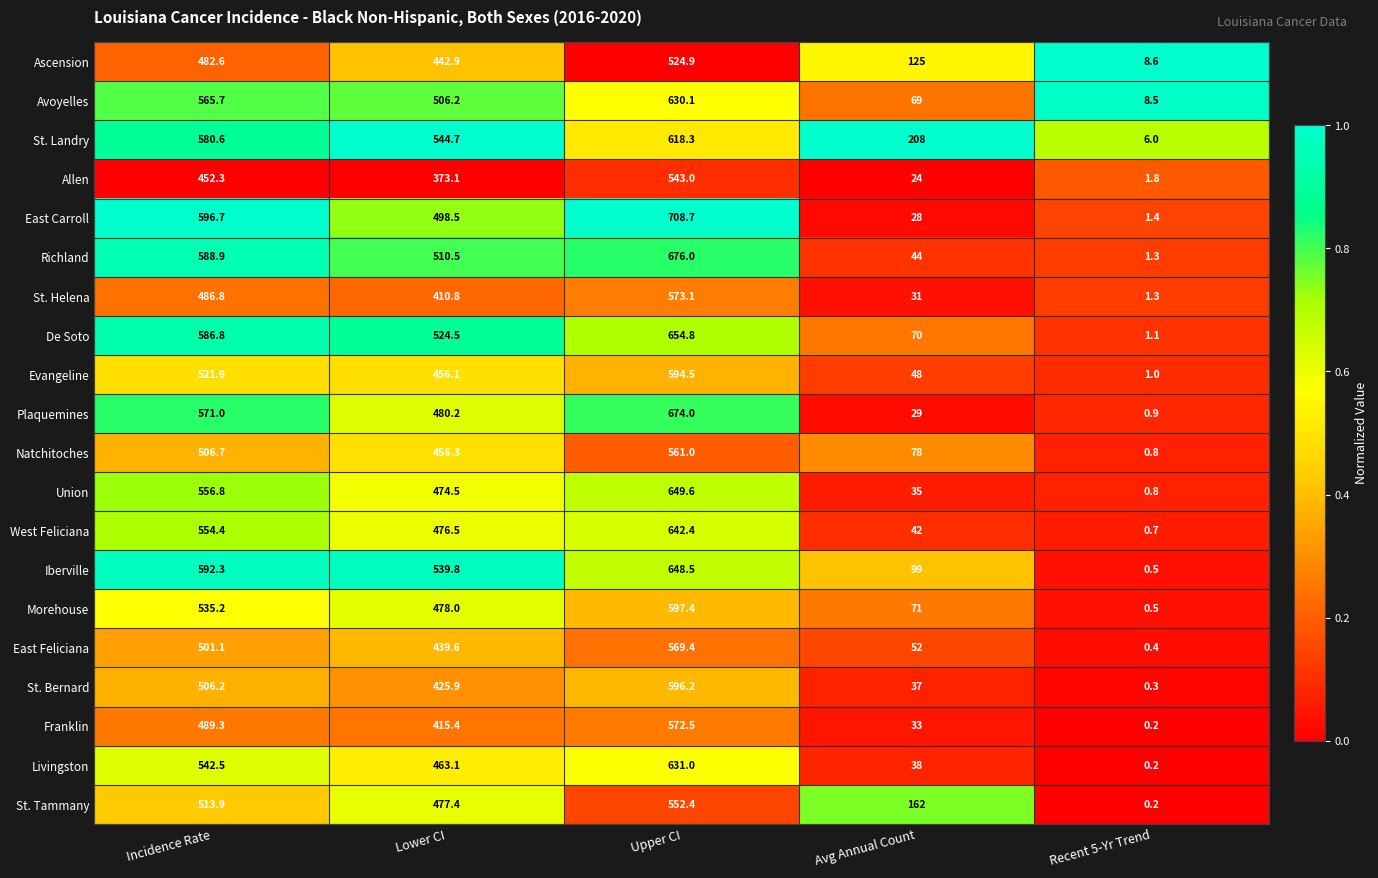

The Union series shows 329.4 at Incidence Rate. True or false?

False